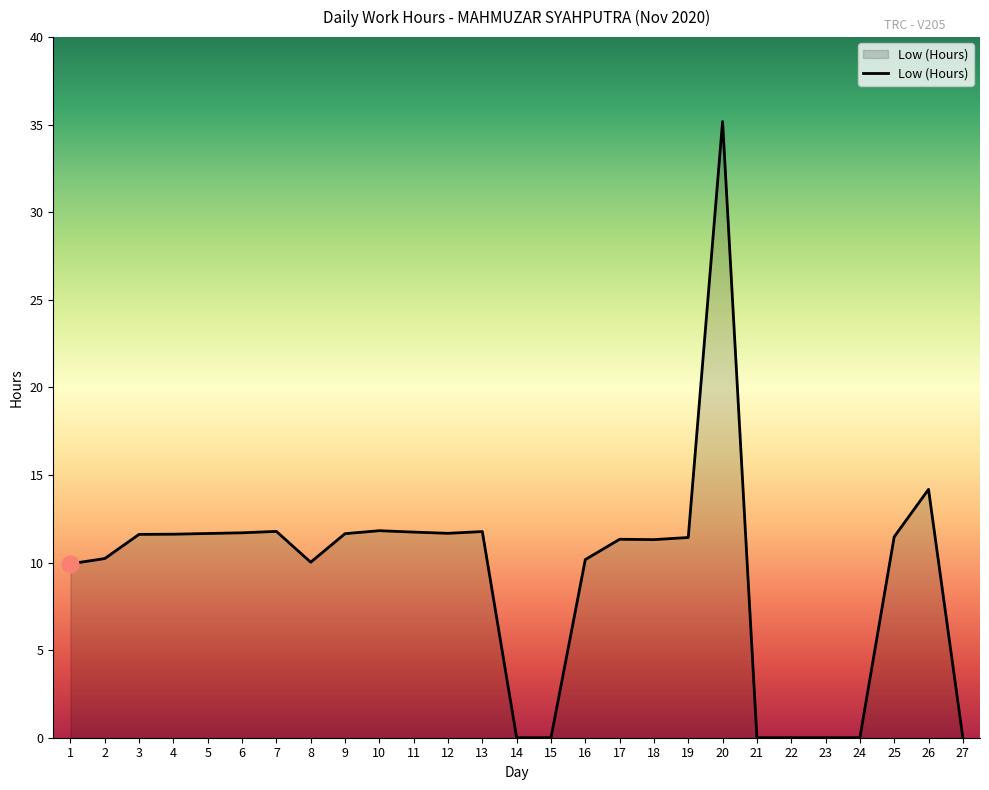

Which category has the highest value across all series?

20